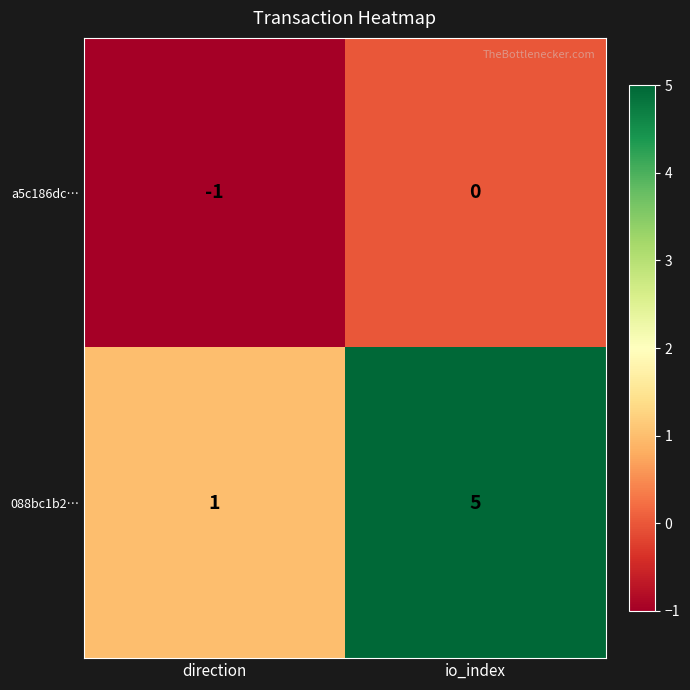

What is the difference between the 088bc1b2… values at io_index and direction?

4